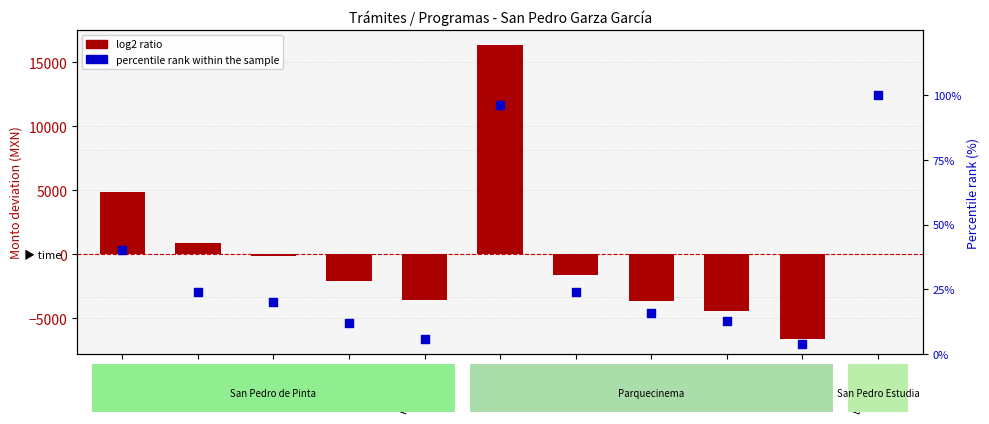

Which series contains the lowest Y value?

log2 ratio